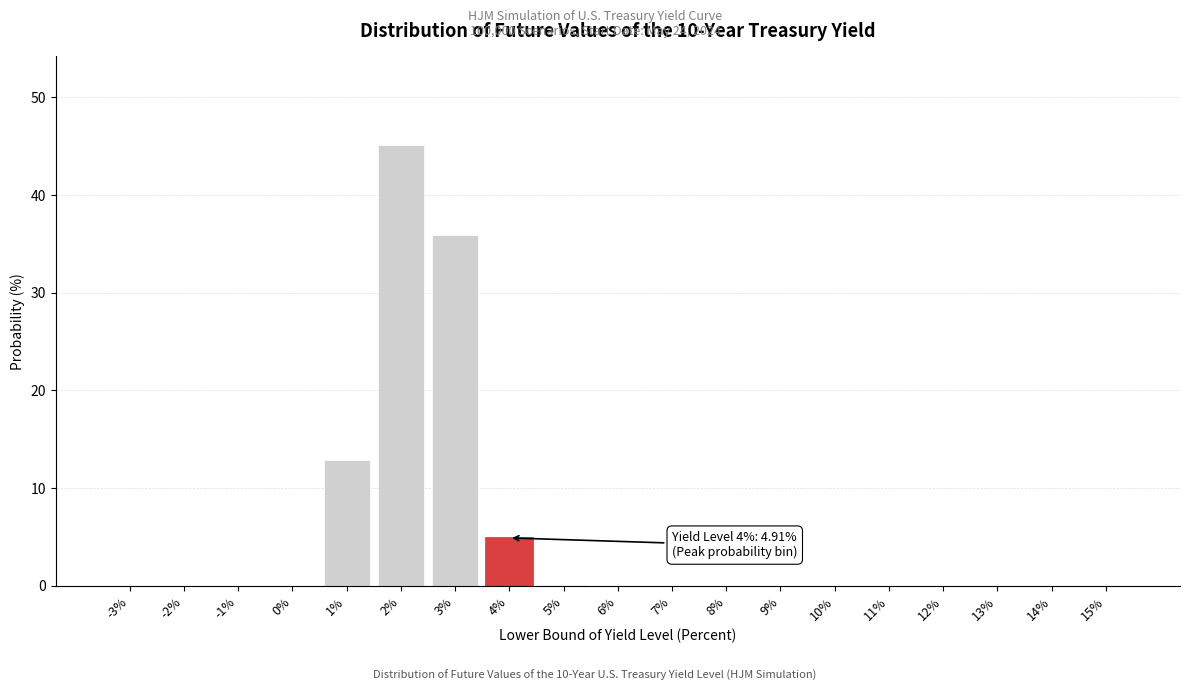

At which category does the chart reach its peak across all series?

2%